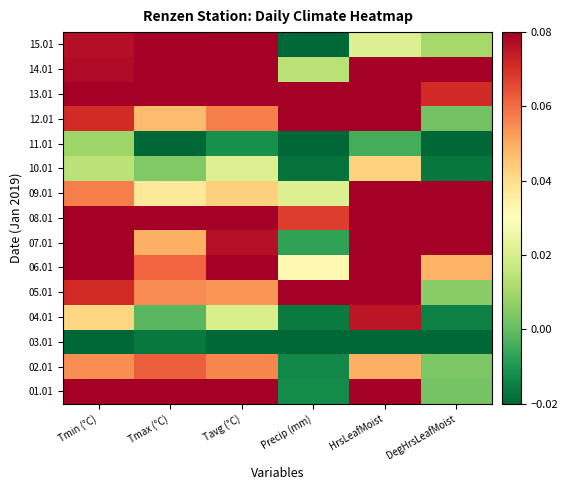

Reading left to right, extract all data points from this chart.

01.01: Tmin (°C)=0.1	Tmax (°C)=0.1	Tavg (°C)=0.1	Precip (mm)=-0.0	HrsLeafMoist=0.1	DegHrsLeafMoist=0.0
02.01: Tmin (°C)=0.1	Tmax (°C)=0.1	Tavg (°C)=0.1	Precip (mm)=-0.0	HrsLeafMoist=0.0	DegHrsLeafMoist=0.0
03.01: Tmin (°C)=-0.0	Tmax (°C)=-0.0	Tavg (°C)=-0.0	Precip (mm)=-0.0	HrsLeafMoist=-0.0	DegHrsLeafMoist=-0.0
04.01: Tmin (°C)=0.0	Tmax (°C)=-0.0	Tavg (°C)=0.0	Precip (mm)=-0.0	HrsLeafMoist=0.1	DegHrsLeafMoist=-0.0
05.01: Tmin (°C)=0.1	Tmax (°C)=0.1	Tavg (°C)=0.1	Precip (mm)=0.1	HrsLeafMoist=0.1	DegHrsLeafMoist=0.0
06.01: Tmin (°C)=0.1	Tmax (°C)=0.1	Tavg (°C)=0.1	Precip (mm)=0.0	HrsLeafMoist=0.1	DegHrsLeafMoist=0.0
07.01: Tmin (°C)=0.1	Tmax (°C)=0.0	Tavg (°C)=0.1	Precip (mm)=-0.0	HrsLeafMoist=0.1	DegHrsLeafMoist=0.1
08.01: Tmin (°C)=0.1	Tmax (°C)=0.1	Tavg (°C)=0.1	Precip (mm)=0.1	HrsLeafMoist=0.1	DegHrsLeafMoist=0.1
09.01: Tmin (°C)=0.1	Tmax (°C)=0.0	Tavg (°C)=0.0	Precip (mm)=0.0	HrsLeafMoist=0.1	DegHrsLeafMoist=0.1
10.01: Tmin (°C)=0.0	Tmax (°C)=0.0	Tavg (°C)=0.0	Precip (mm)=-0.0	HrsLeafMoist=0.0	DegHrsLeafMoist=-0.0
11.01: Tmin (°C)=0.0	Tmax (°C)=-0.0	Tavg (°C)=-0.0	Precip (mm)=-0.0	HrsLeafMoist=-0.0	DegHrsLeafMoist=-0.0
12.01: Tmin (°C)=0.1	Tmax (°C)=0.0	Tavg (°C)=0.1	Precip (mm)=0.1	HrsLeafMoist=0.1	DegHrsLeafMoist=0.0
13.01: Tmin (°C)=0.1	Tmax (°C)=0.1	Tavg (°C)=0.1	Precip (mm)=0.1	HrsLeafMoist=0.1	DegHrsLeafMoist=0.1
14.01: Tmin (°C)=0.1	Tmax (°C)=0.1	Tavg (°C)=0.1	Precip (mm)=0.0	HrsLeafMoist=0.1	DegHrsLeafMoist=0.1
15.01: Tmin (°C)=0.1	Tmax (°C)=0.1	Tavg (°C)=0.1	Precip (mm)=-0.0	HrsLeafMoist=0.0	DegHrsLeafMoist=0.0